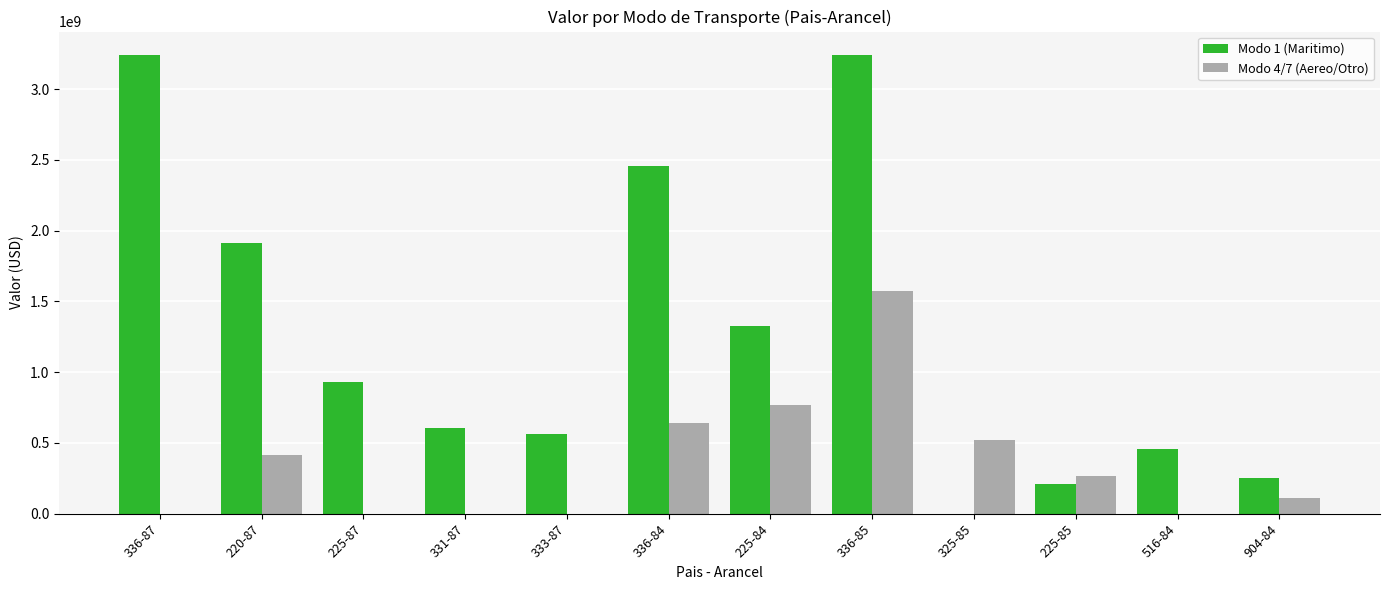

Is the value of Modo 4/7 (Aereo/Otro) at 225-87 greater than the value of Modo 1 (Maritimo) at 225-84?

No